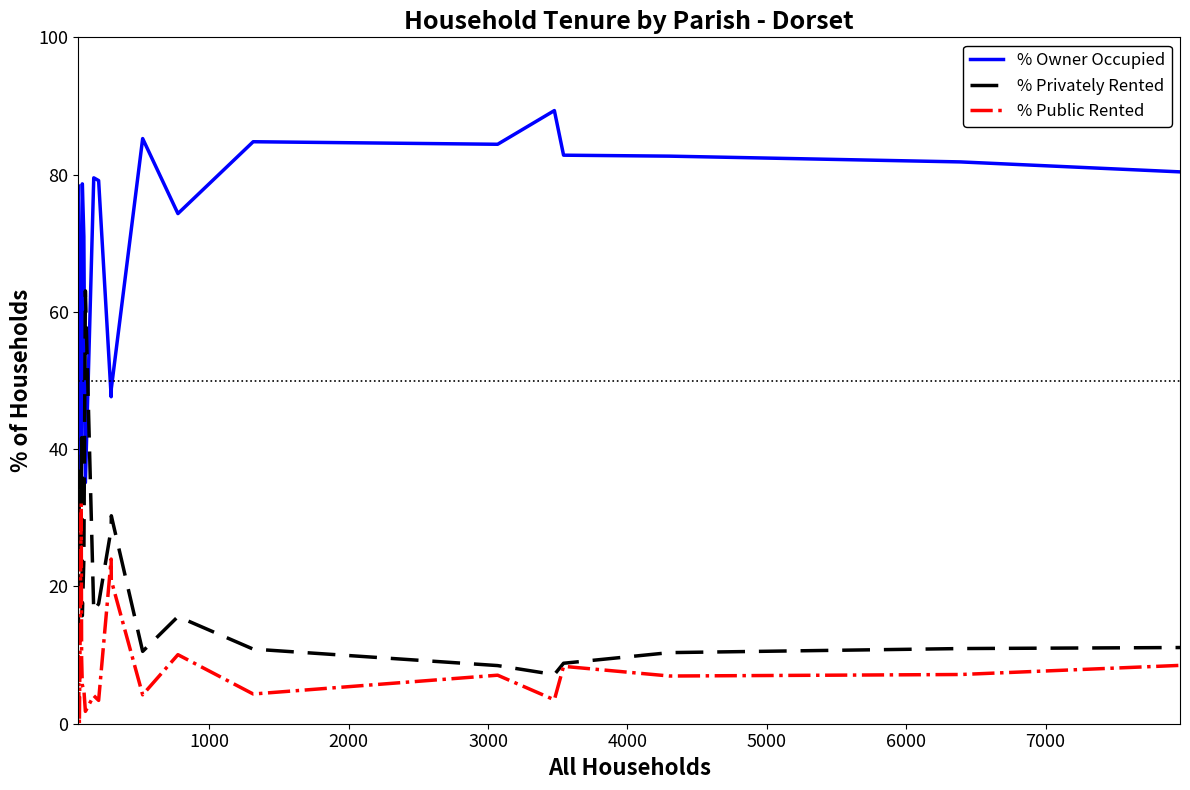

True or false: % Public Rented and % Owner Occupied intersect in this chart.

False